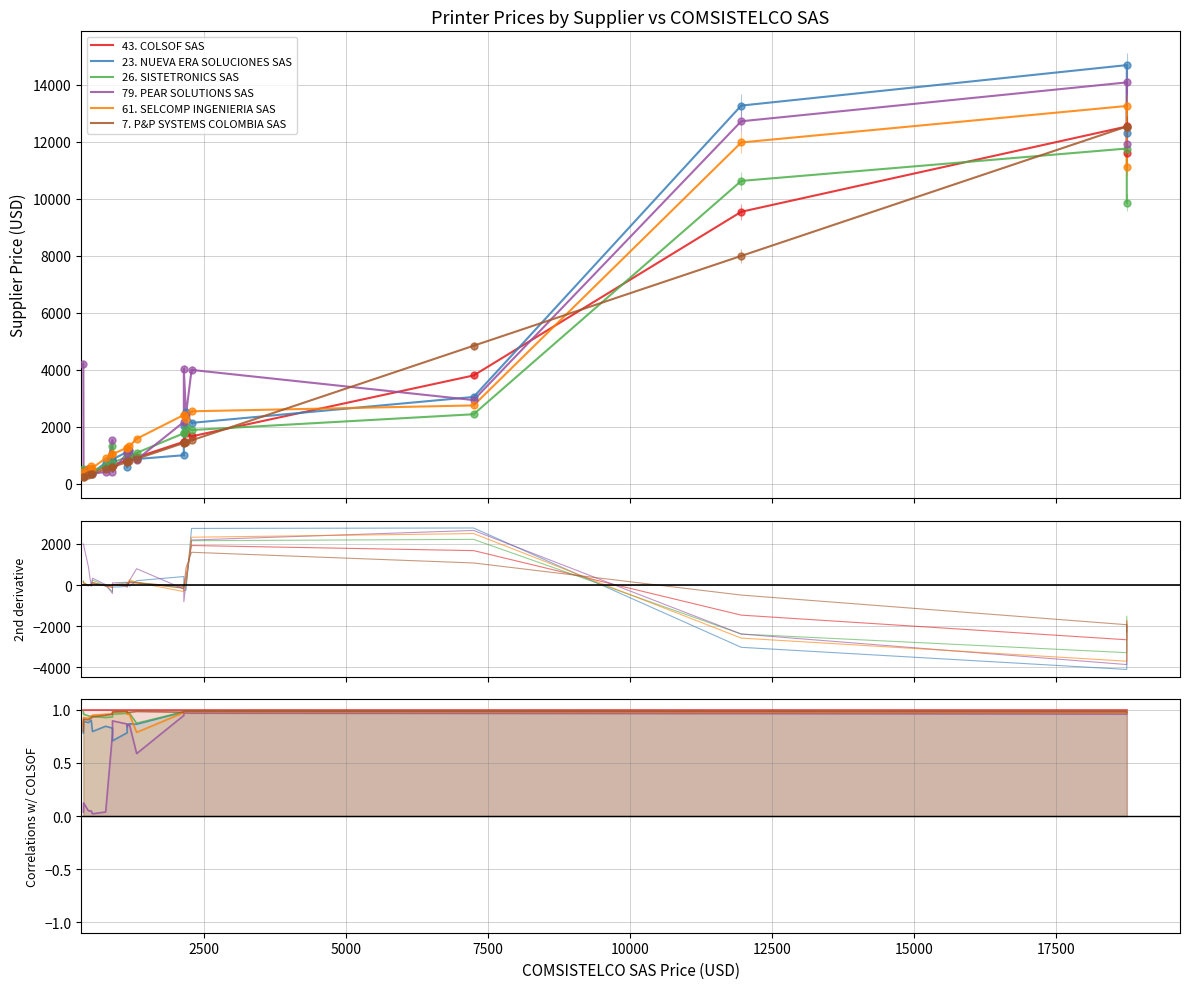

What are all the series names shown in the legend?

43. COLSOF SAS, 23. NUEVA ERA SOLUCIONES SAS, 26. SISTETRONICS SAS, 79. PEAR SOLUTIONS SAS, 61. SELCOMP INGENIERIA SAS, 7. P&P SYSTEMS COLOMBIA SAS